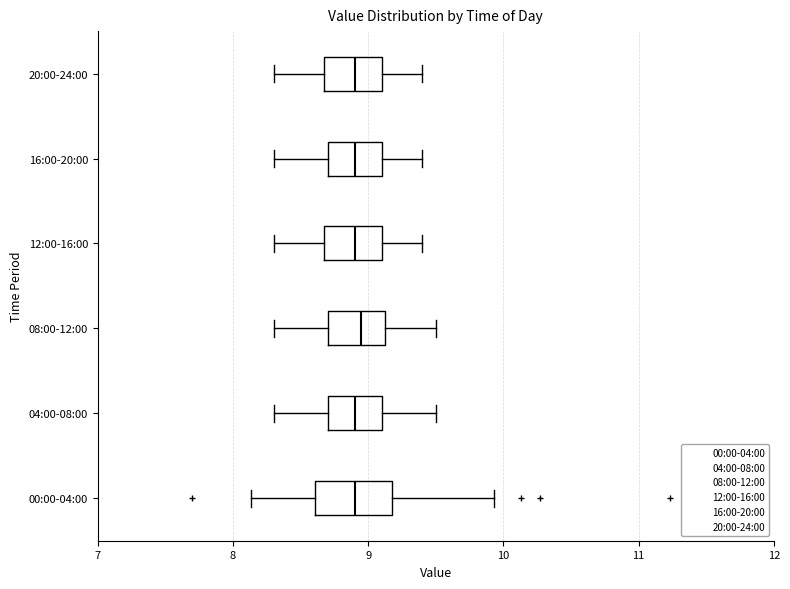

Reading bottom to top, transcribe this box plot: for each box, give where its median line is, the range the box spans, and where its two whiskers end, as read against the x-axis. The values are not printed on the chart, so give them approximately, as read against the axis.

00:00-04:00: median 8.9, box 8.6 to 9.2, whiskers 8.1 to 9.9
04:00-08:00: median 8.9, box 8.7 to 9.1, whiskers 8.3 to 9.5
08:00-12:00: median 9.0, box 8.7 to 9.1, whiskers 8.3 to 9.5
12:00-16:00: median 8.9, box 8.7 to 9.1, whiskers 8.3 to 9.4
16:00-20:00: median 8.9, box 8.7 to 9.1, whiskers 8.3 to 9.4
20:00-24:00: median 8.9, box 8.7 to 9.1, whiskers 8.3 to 9.4